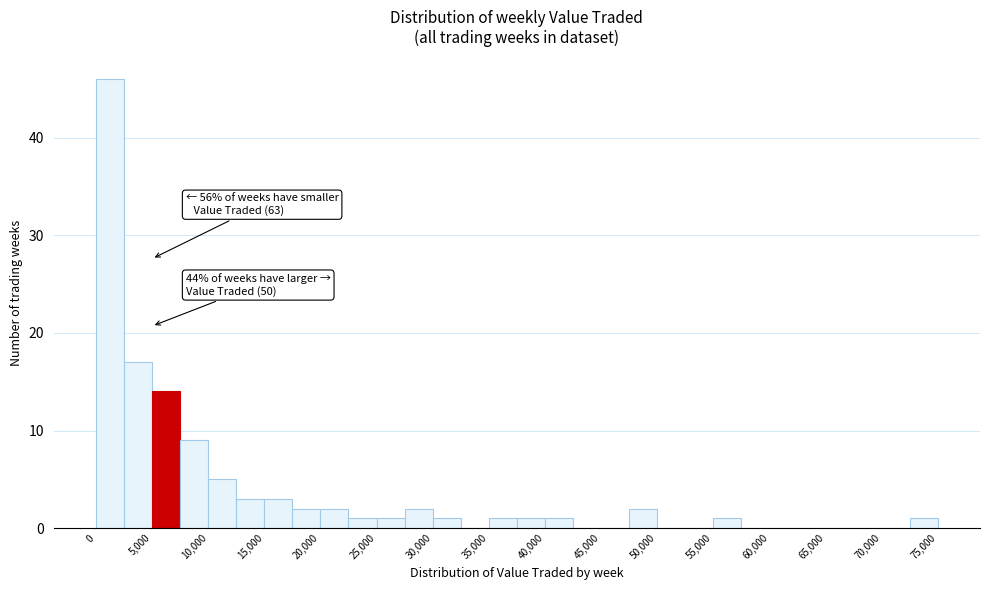

Over which range of the x-axis is the bar tallest?

0 to 2500